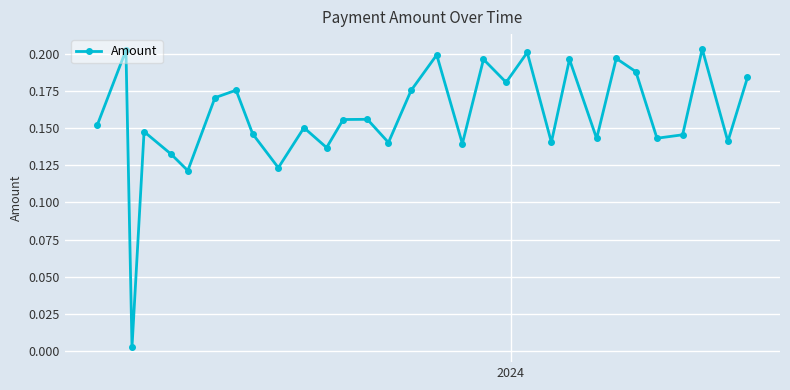

How many points are lower than both their immediate neighbors (excluding endpoints)?

11